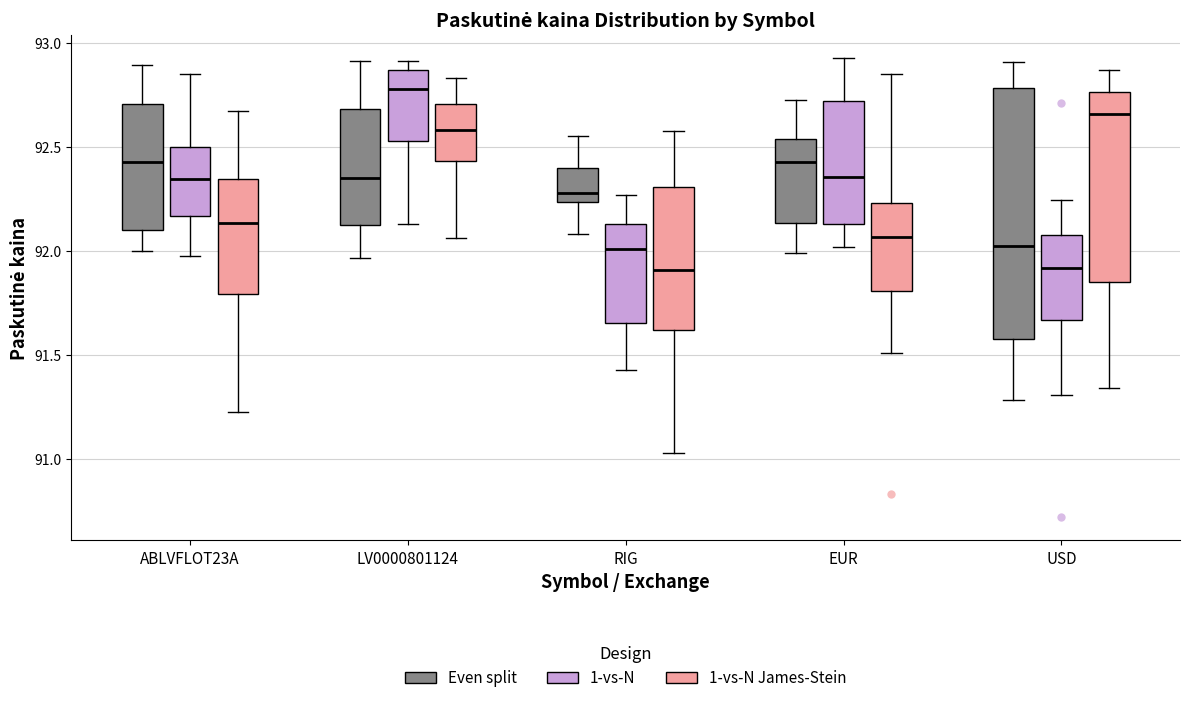

Reading left to right, transcribe this box plot: for each box, give where its median line is, the range the box spans, and where its two whiskers end, as read against the y-axis. The values are not printed on the chart, so give them approximately, as read against the axis.

ABLVFLOT23A (Even split): median 92.45, box 92.10 to 92.70, whiskers 92.00 to 92.90
ABLVFLOT23A (1-vs-N): median 92.35, box 92.15 to 92.50, whiskers 92.00 to 92.85
ABLVFLOT23A (1-vs-N James-Stein): median 92.15, box 91.80 to 92.35, whiskers 91.20 to 92.65
LV0000801124 (Even split): median 92.35, box 92.15 to 92.70, whiskers 91.95 to 92.90
LV0000801124 (1-vs-N): median 92.80, box 92.55 to 92.85, whiskers 92.15 to 92.90
LV0000801124 (1-vs-N James-Stein): median 92.60, box 92.45 to 92.70, whiskers 92.05 to 92.85
RIG (Even split): median 92.30, box 92.25 to 92.40, whiskers 92.10 to 92.55
RIG (1-vs-N): median 92.00, box 91.65 to 92.15, whiskers 91.45 to 92.25
RIG (1-vs-N James-Stein): median 91.90, box 91.60 to 92.30, whiskers 91.05 to 92.60
EUR (Even split): median 92.45, box 92.15 to 92.55, whiskers 92.00 to 92.75
EUR (1-vs-N): median 92.35, box 92.15 to 92.70, whiskers 92.00 to 92.95
EUR (1-vs-N James-Stein): median 92.05, box 91.80 to 92.25, whiskers 91.50 to 92.85
USD (Even split): median 92.05, box 91.60 to 92.80, whiskers 91.30 to 92.90
USD (1-vs-N): median 91.90, box 91.65 to 92.10, whiskers 91.30 to 92.25
USD (1-vs-N James-Stein): median 92.65, box 91.85 to 92.75, whiskers 91.35 to 92.85